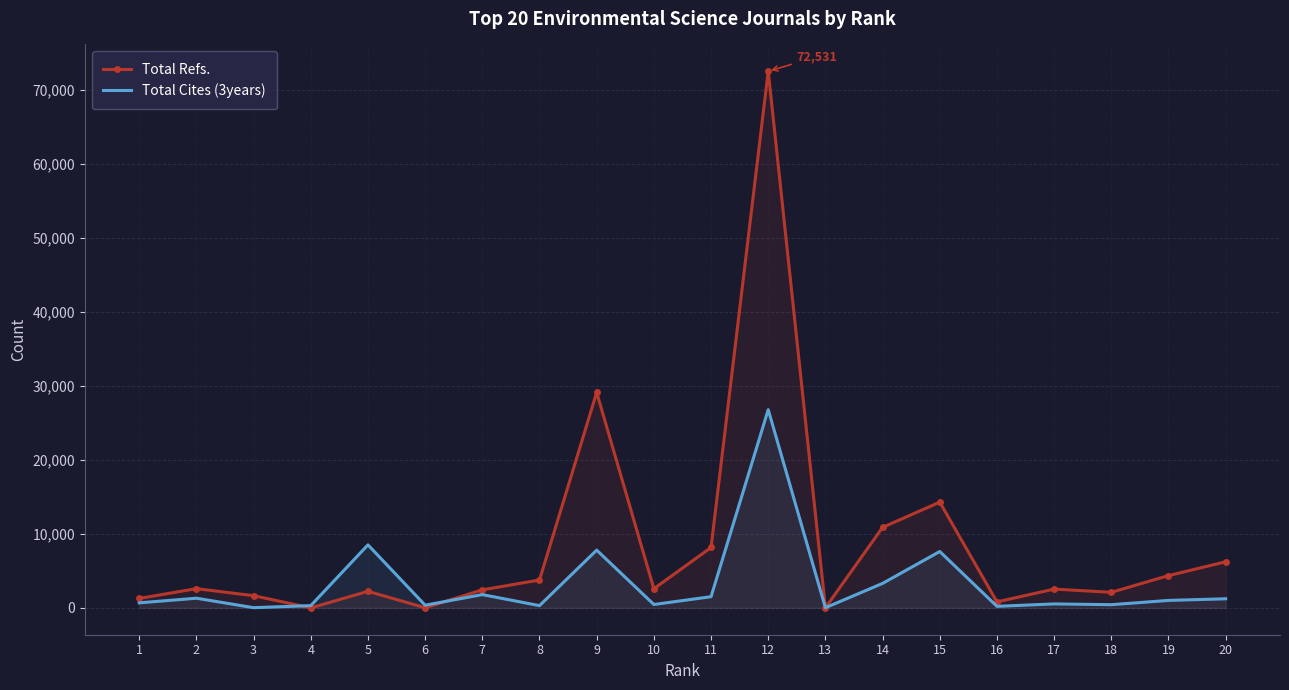

The value of Total Cites (3years) at 12 is 48089. True or false?

False